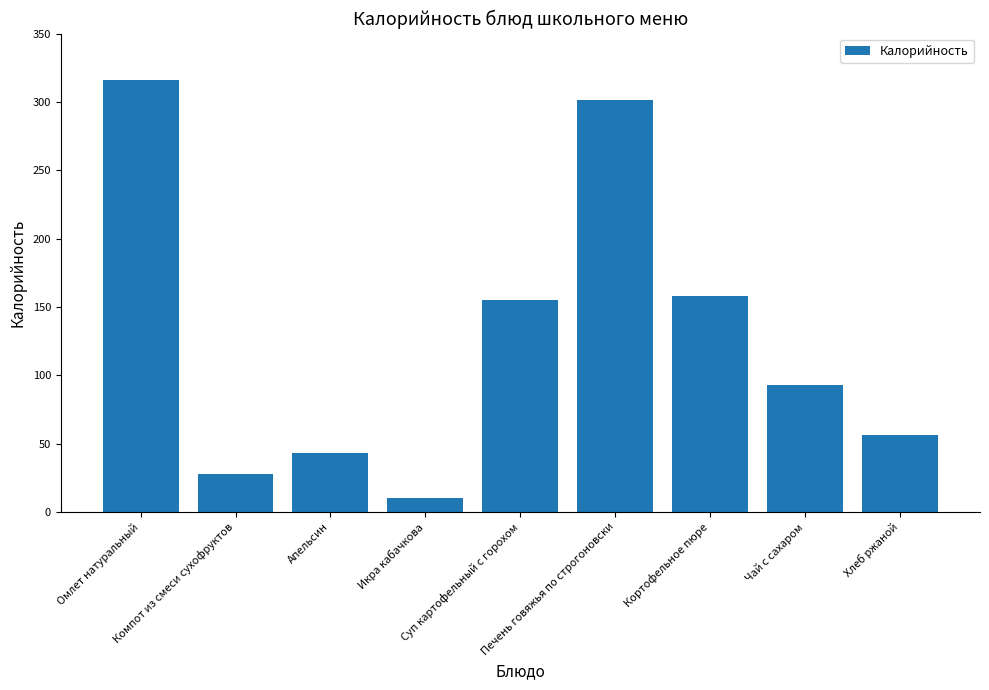

List the labels in order of value, smallest first.

Икра кабачкова, Компот из смеси сухофруктов, Апельсин, Хлеб ржаной, Чай с сахаром, Суп картофельный с горохом, Кортофельное пюре, Печень говяжья по строгоновски, Омлет натуральный